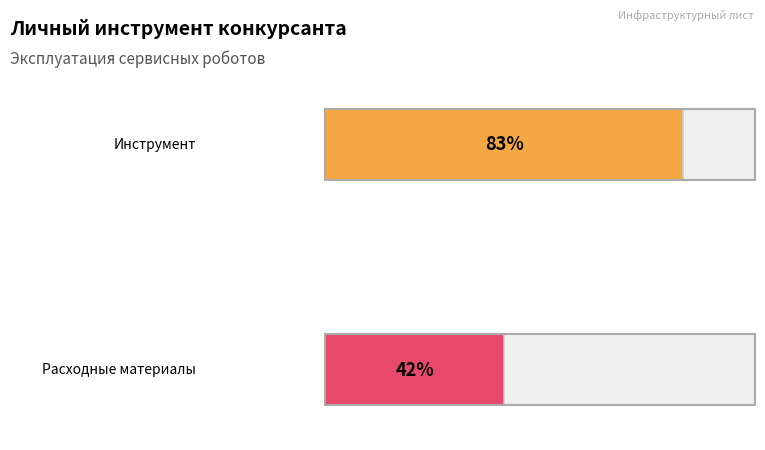

Rank the series at Количество (шт.) from highest to lowest value.

Инструмент, Расходные материалы